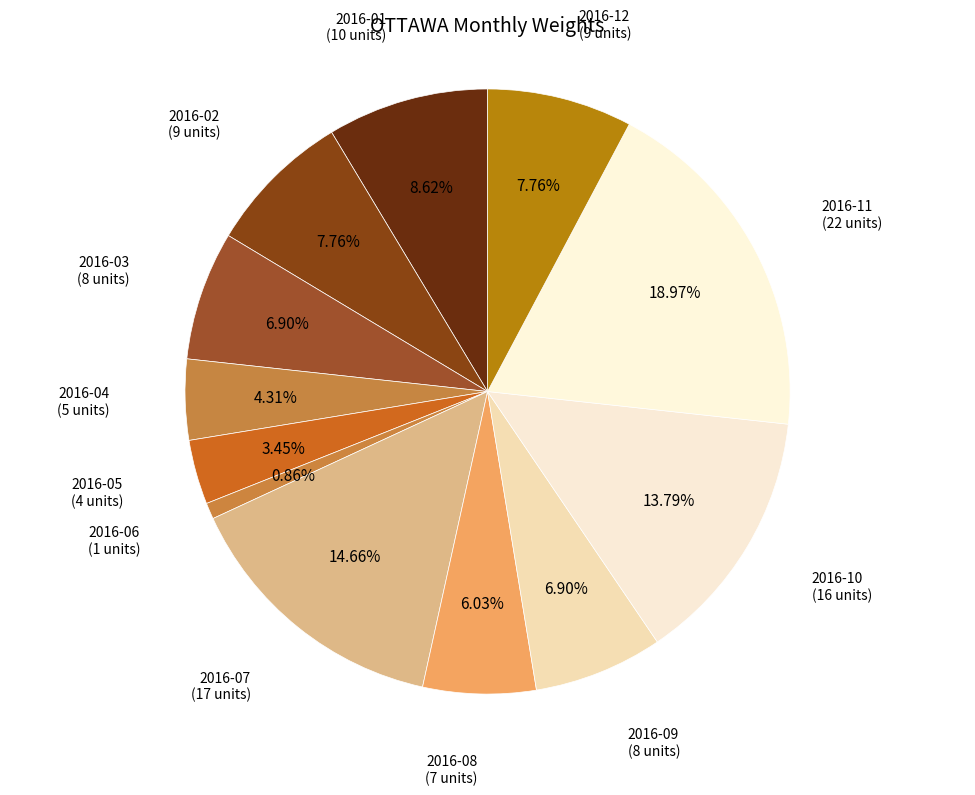

To the nearest percent, what portion does 2016-12 represent?

8%